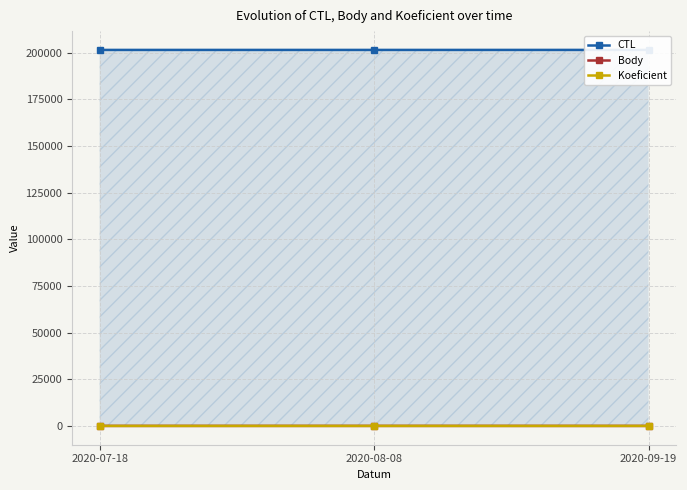

Which series changed the most between 2020-07-18 and 2020-09-19?

CTL